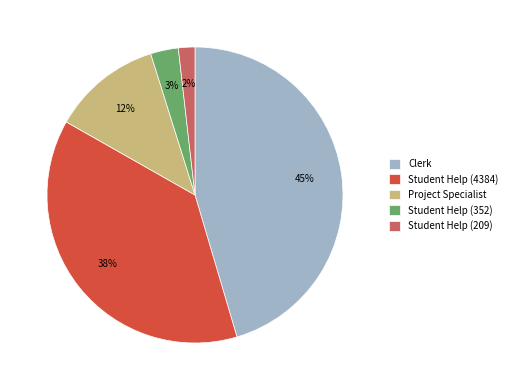

Between Clerk and Student Help (4384), which is larger?

Clerk